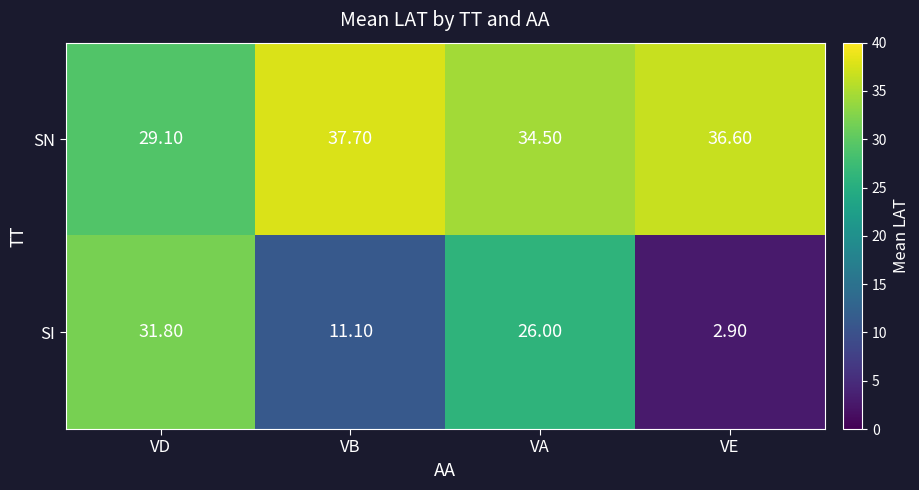

Rank the series by their maximum value, from highest to lowest.

SN, SI